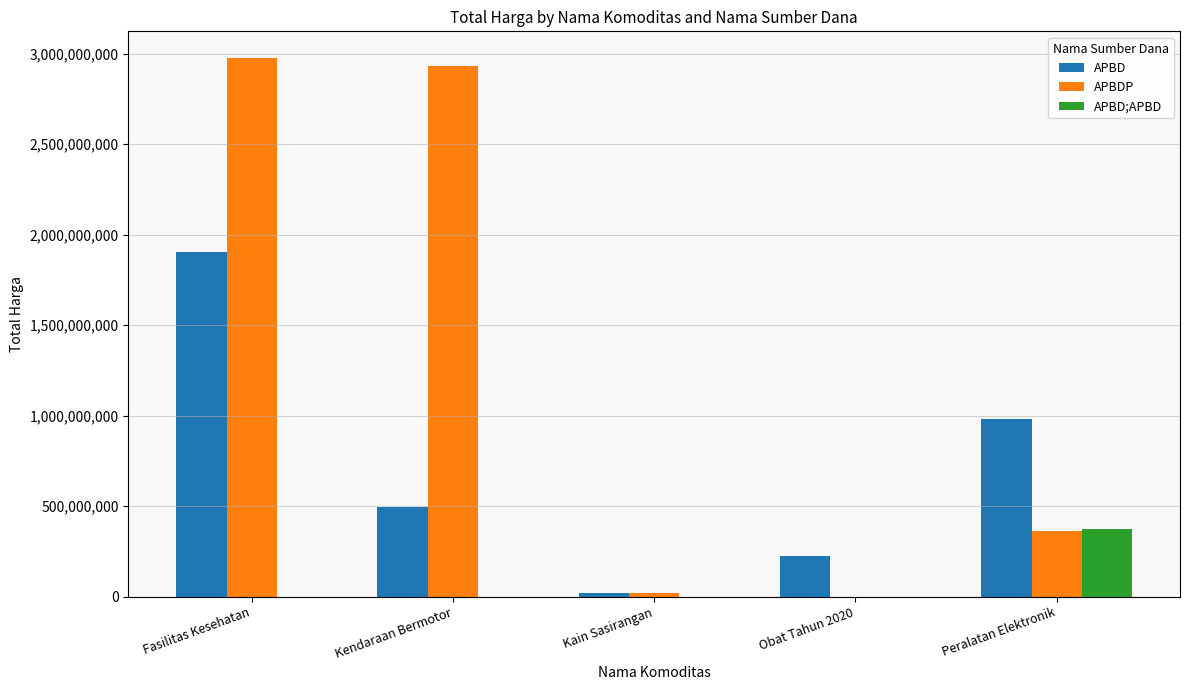

True or false: APBDP has a value of 362103800 at Peralatan Elektronik.

True